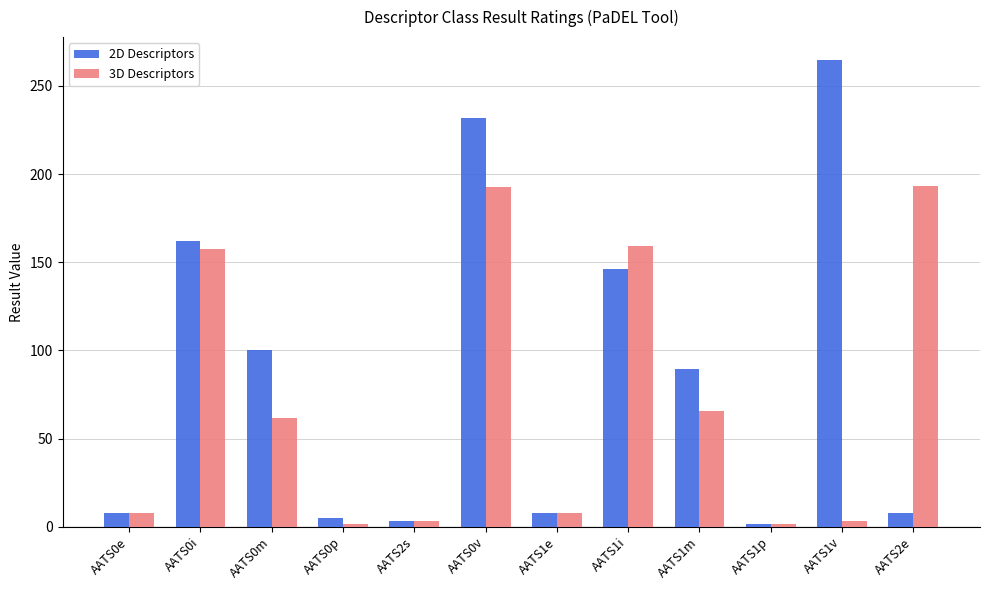

Between AATS0p and AATS1m, which series saw the biggest shift?

2D Descriptors